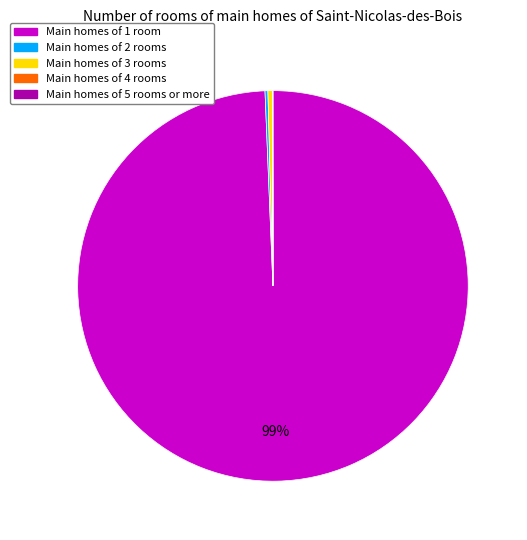

To the nearest percent, what is the average slice percentage?

20%